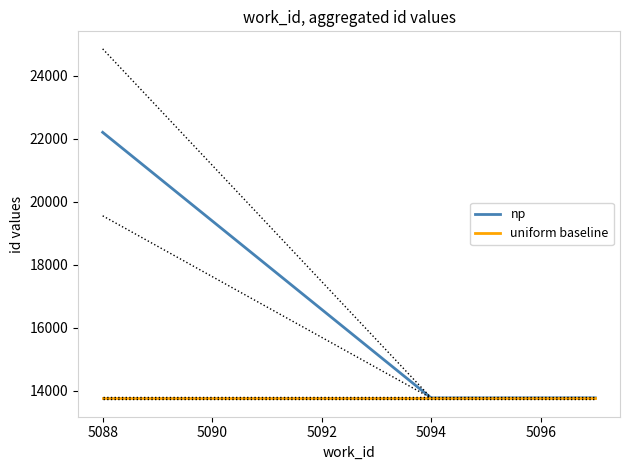

What is the maximum value for uniform baseline?

13765